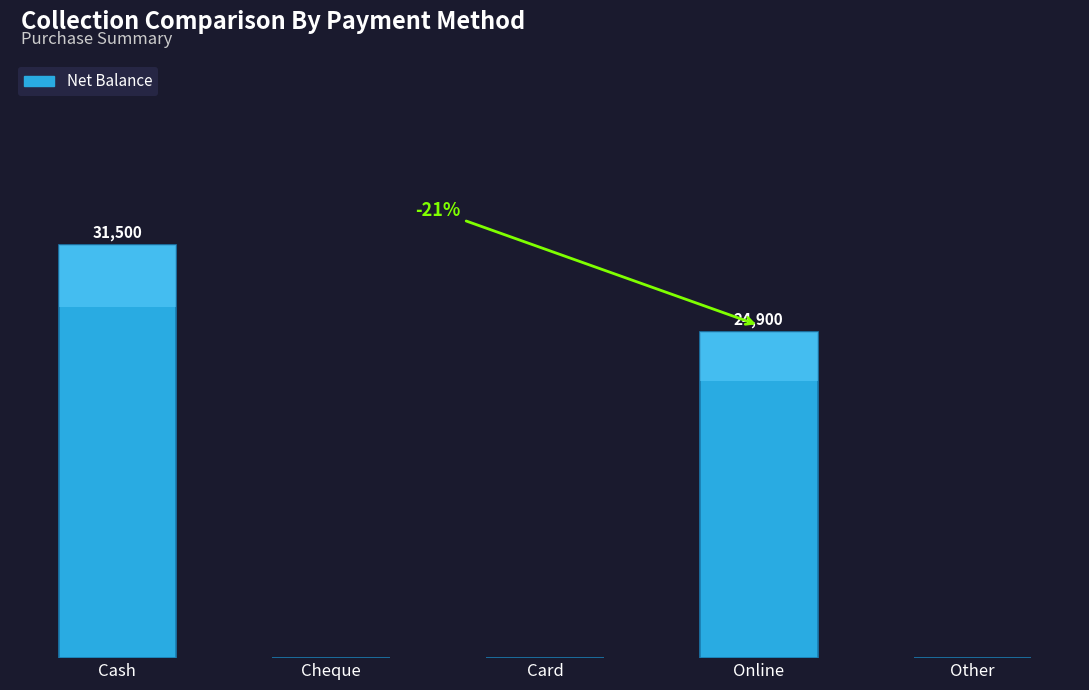

Reading left to right, what are all the values shown in this chart?

Cash=31500	Cheque=0	Card=0	Online=24900	Other=0